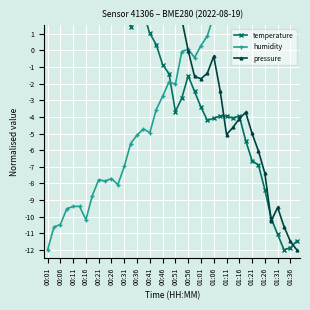

What is the difference between the maximum and second lowest values in the humidity series?

18.6